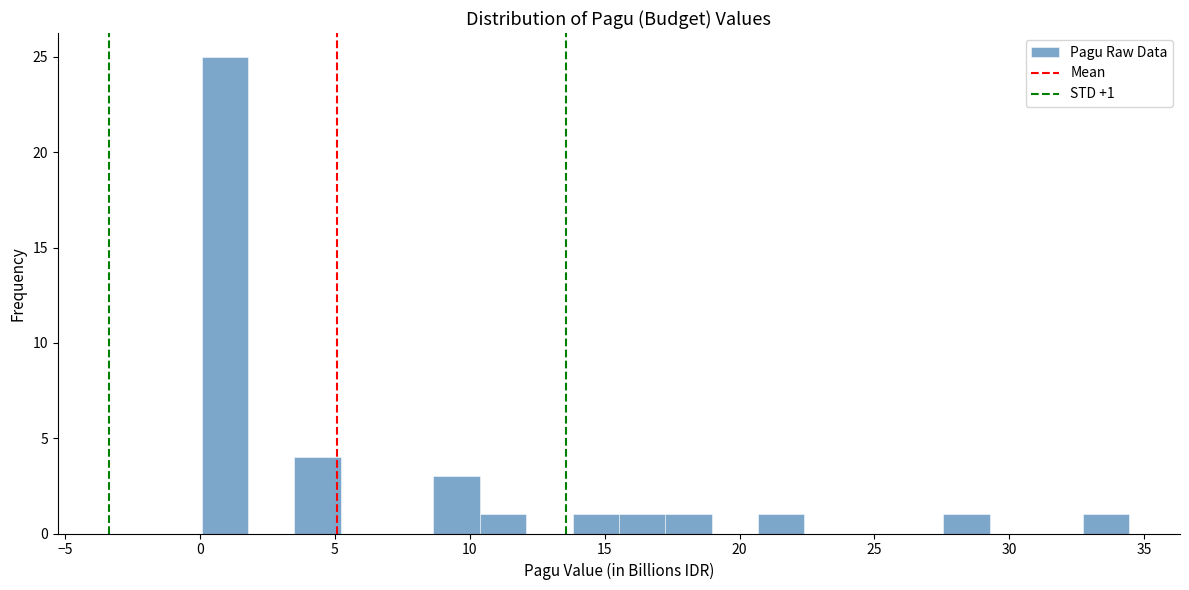

Read against the x-axis, roughly where is the centre of the tallest bar?

1.0